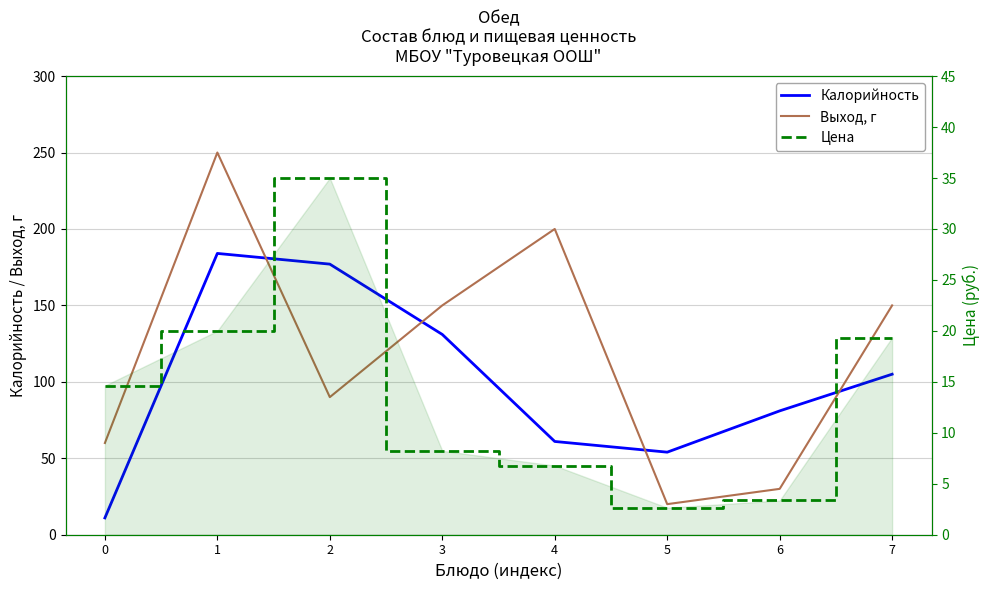

Where is the first local maximum for Цена?

2